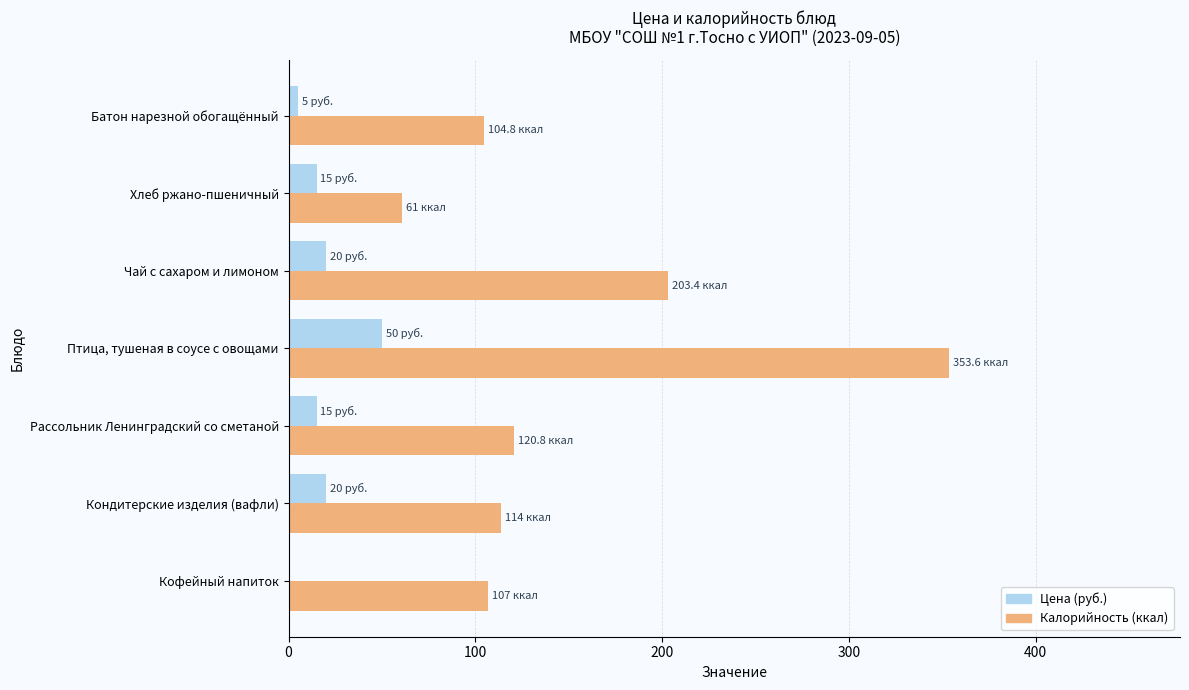

What is the maximum value for Цена (руб.)?

50.0